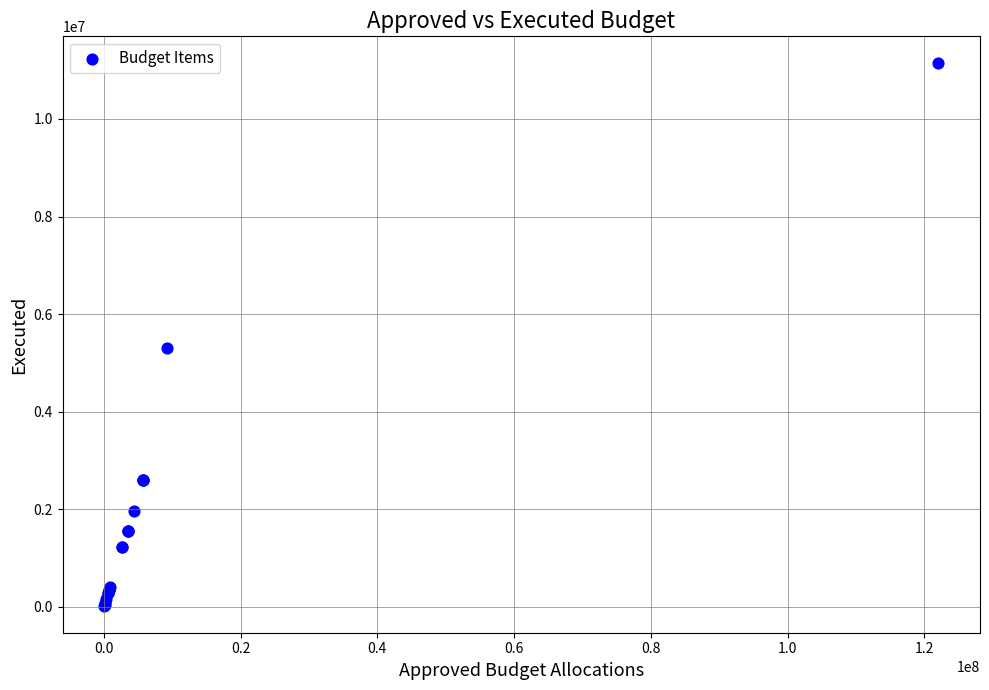

What Y value in the scatter plot is closest to 5579612?

5293763.3